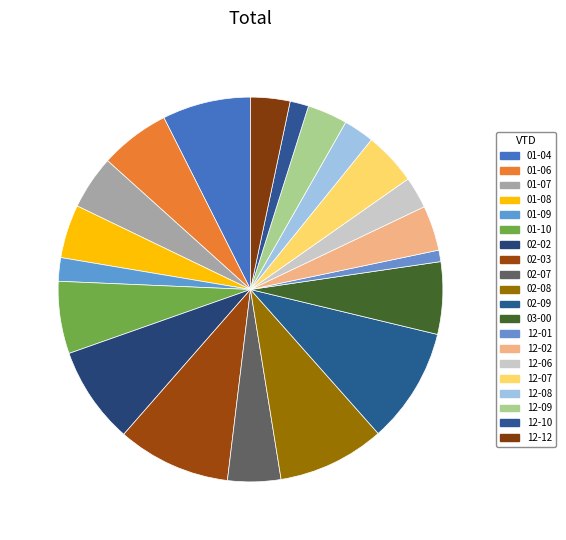

How many slices are in this pie chart?

20